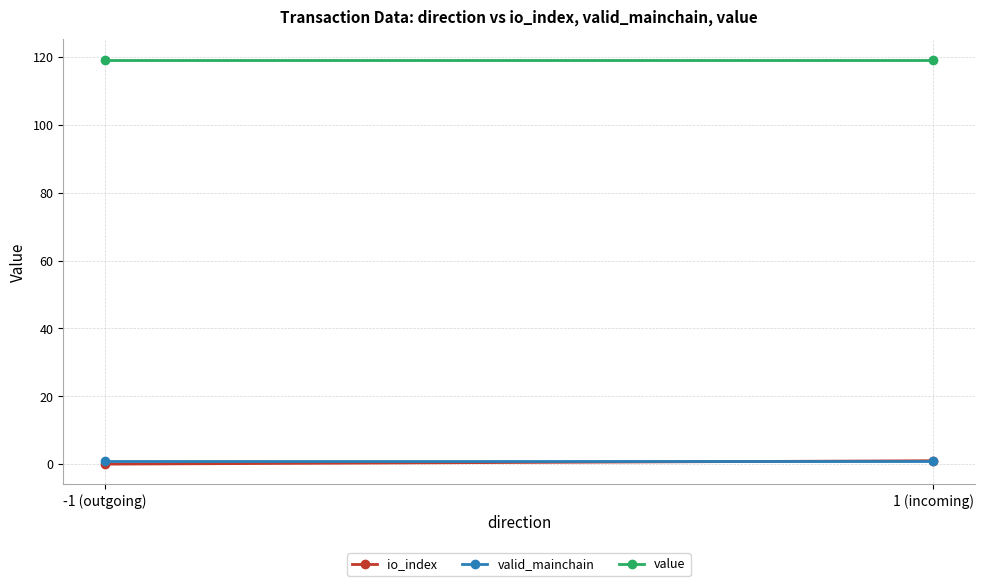

The value of valid_mainchain at 1 (incoming) is 0.4. True or false?

False